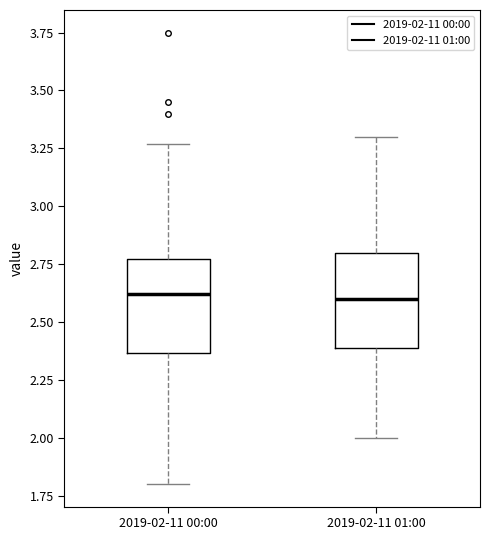

Reading left to right, transcribe this box plot: for each box, give where its median line is, the range the box spans, and where its two whiskers end, as read against the y-axis. The values are not printed on the chart, so give them approximately, as read against the axis.

2019-02-11 00:00: median 2.60, box 2.35 to 2.75, whiskers 1.80 to 3.25
2019-02-11 01:00: median 2.60, box 2.40 to 2.80, whiskers 2.00 to 3.30